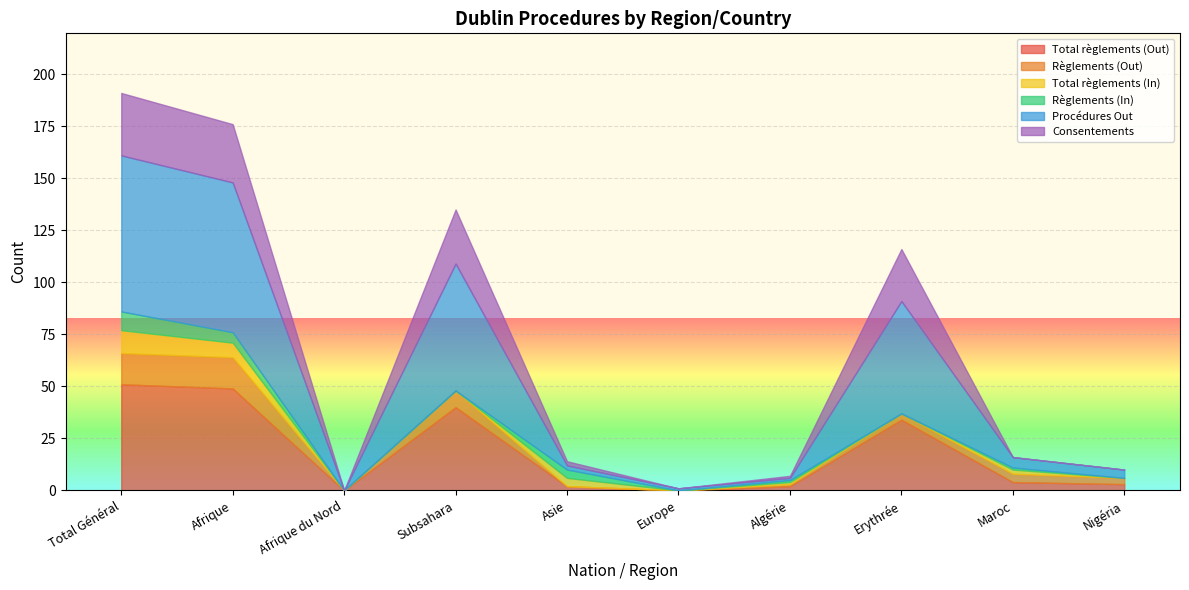

What is the difference between the maximum and minimum values in the Procédures Out series?

75